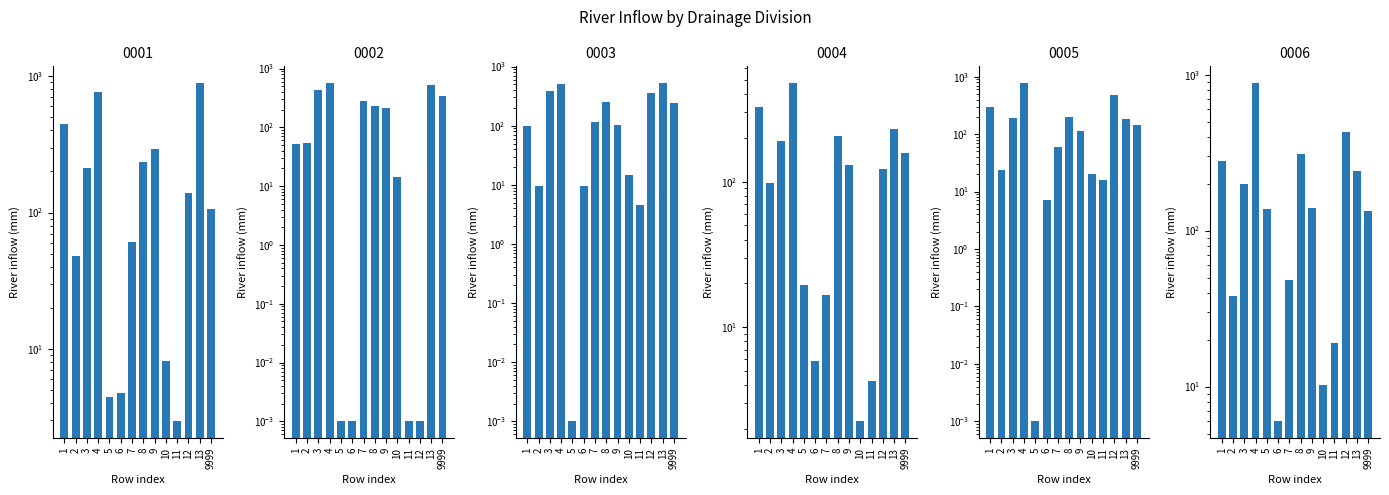

How many data points in 0004 are above 131?

7